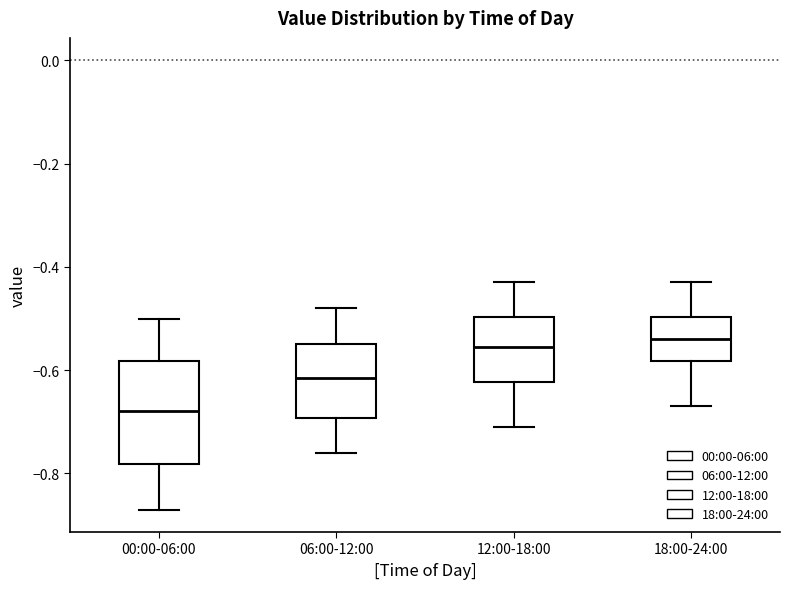

Reading left to right, read every box against the y-axis: the position of its median line, the range the box covers, and the ends of its whiskers. The values are not printed on the chart, so give them approximately, as read against the axis.

00:00-06:00: median -0.68, box -0.78 to -0.58, whiskers -0.86 to -0.50
06:00-12:00: median -0.62, box -0.70 to -0.54, whiskers -0.76 to -0.48
12:00-18:00: median -0.56, box -0.62 to -0.50, whiskers -0.70 to -0.42
18:00-24:00: median -0.54, box -0.58 to -0.50, whiskers -0.66 to -0.42